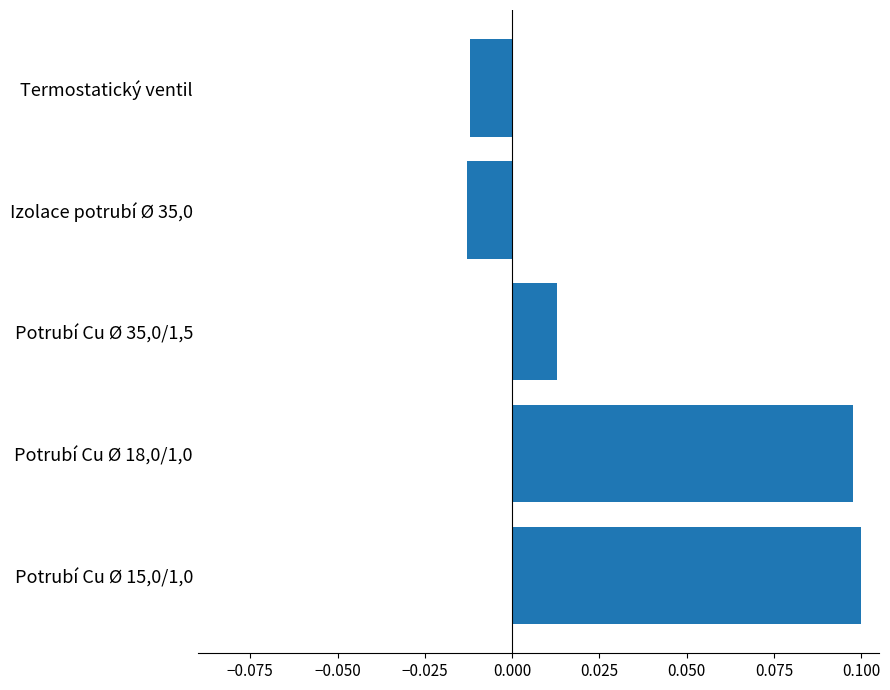

How many values are between 0 and 1?

3